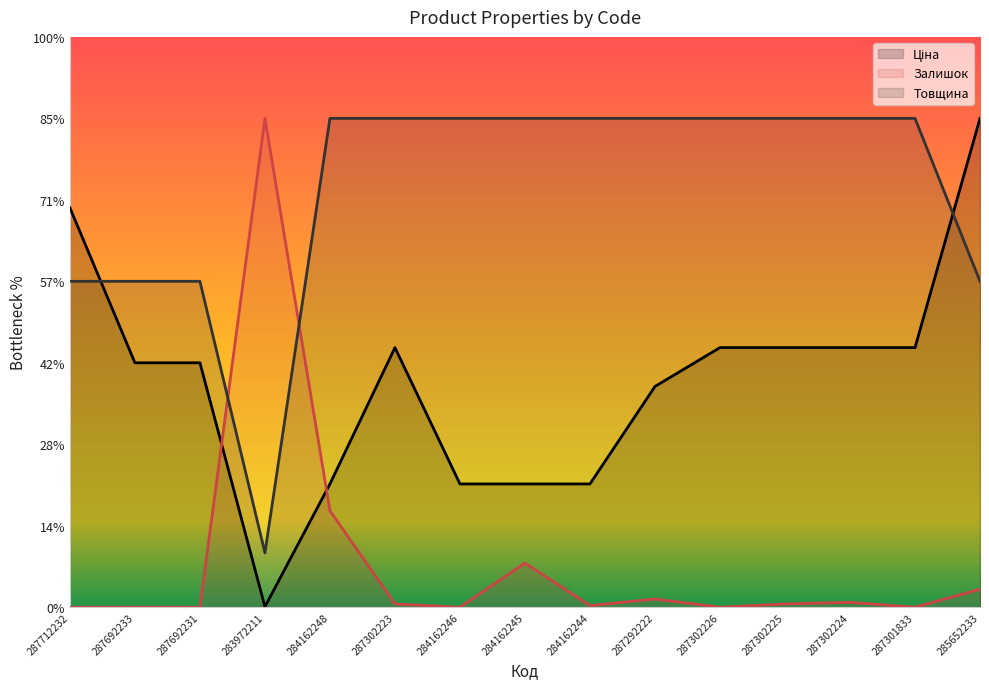

What is the average value of the Залишок series?

2735.8